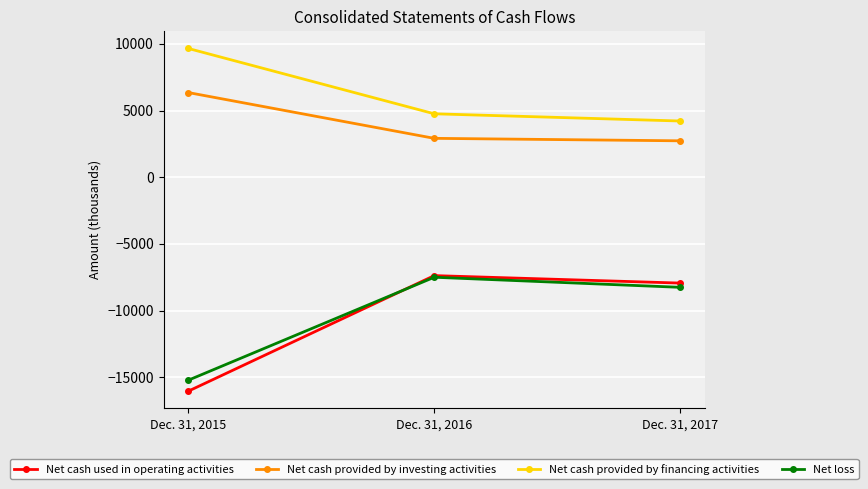

What is the highest value of the Net cash provided by investing activities series?

6352